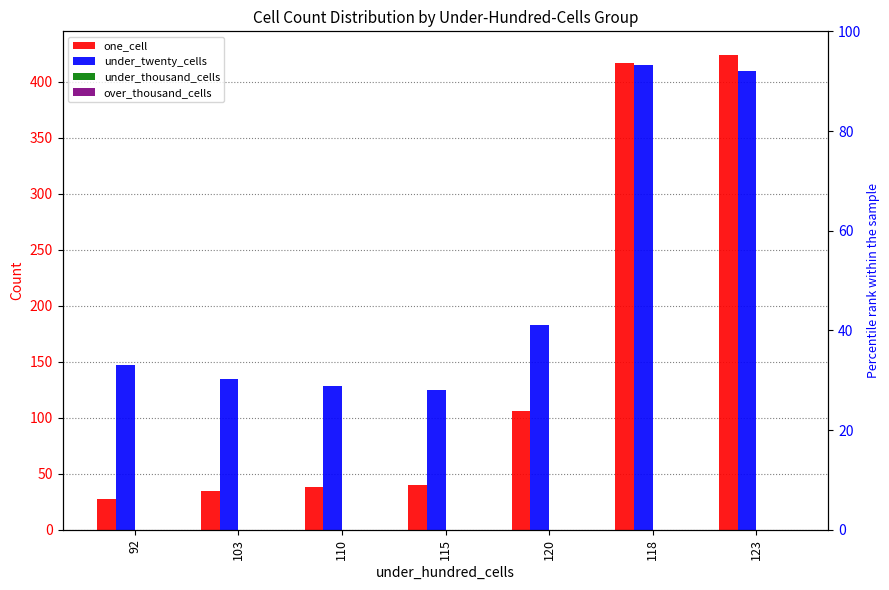

At how many categories does at least one series exceed 371?

2